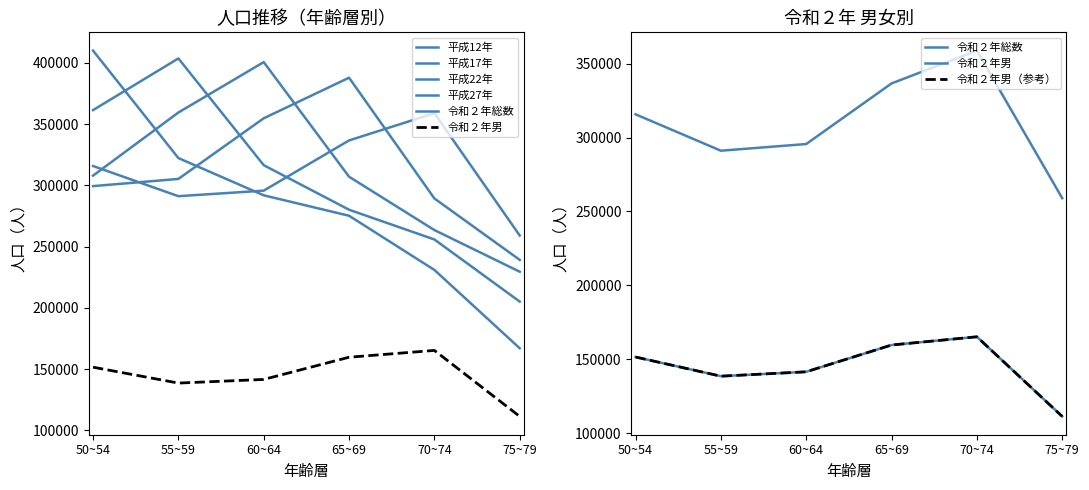

In 令和２年総数, how many points are higher than both neighbors (excluding endpoints)?

1